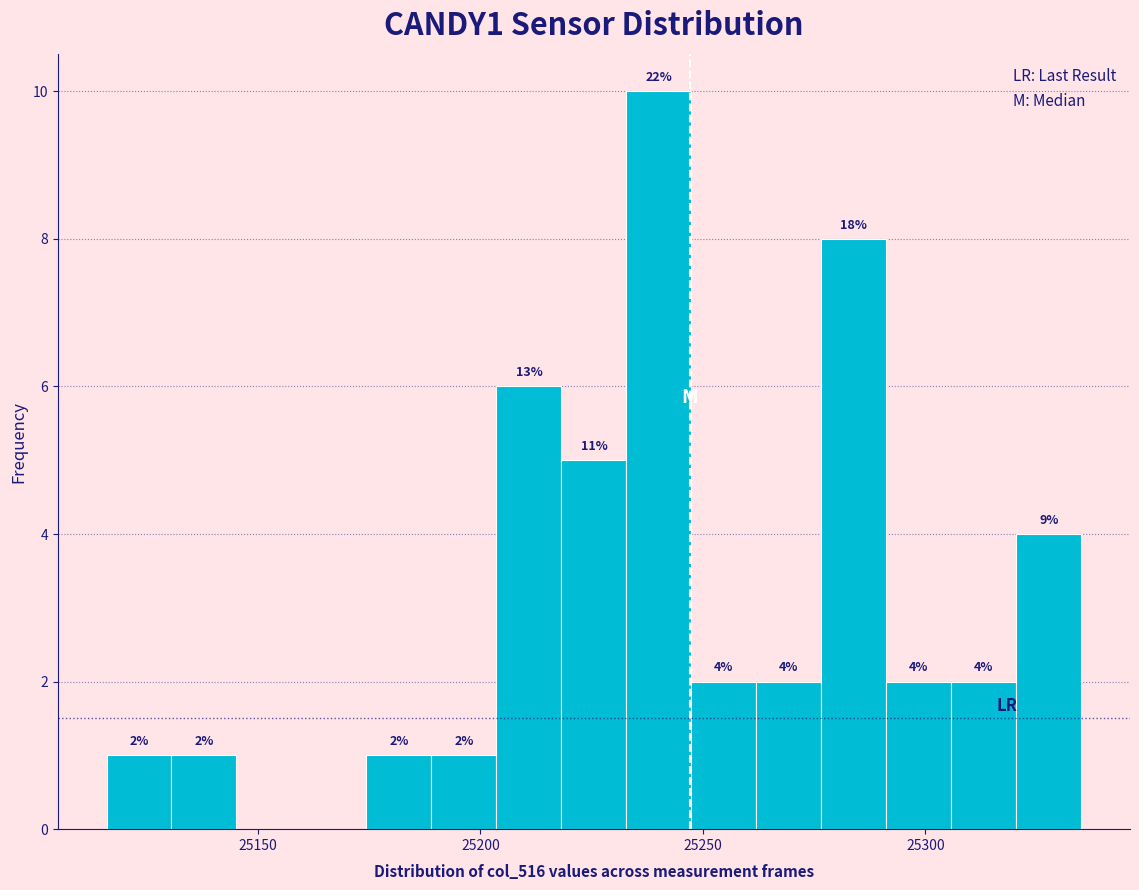

Read against the x-axis, roughly where is the centre of the tallest bar?

25240